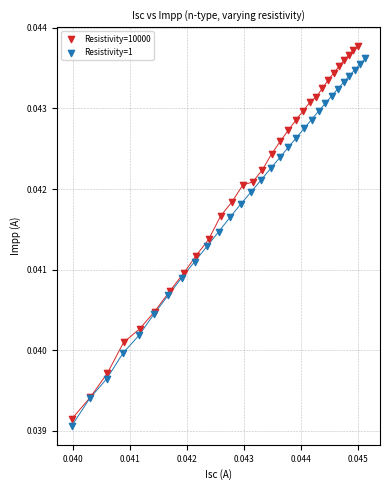

Which series has the widest spread of Y values?

Resistivity=10000